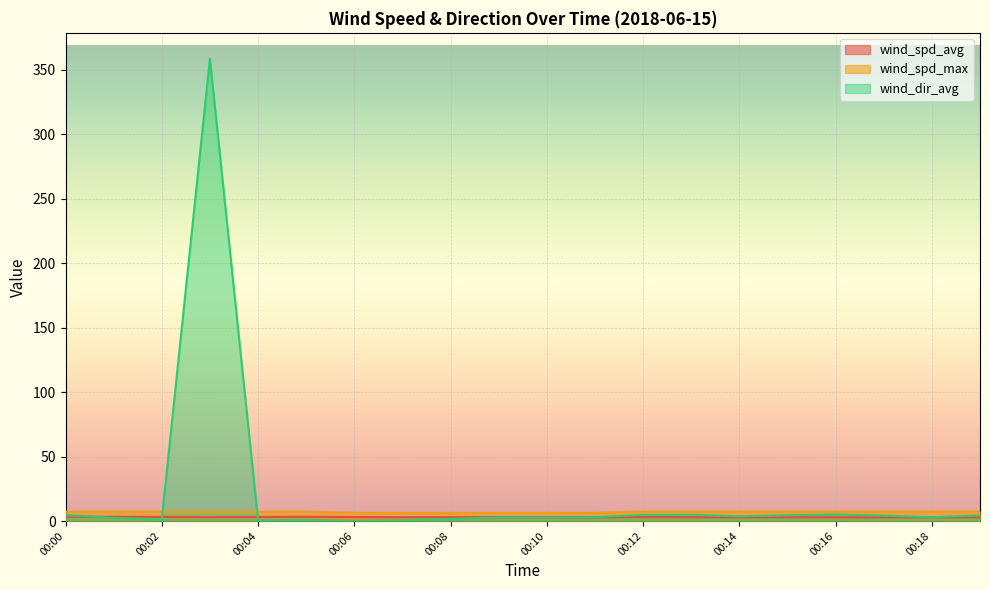

Where do wind_dir_avg and wind_spd_avg first cross each other?

00:00 and 00:01